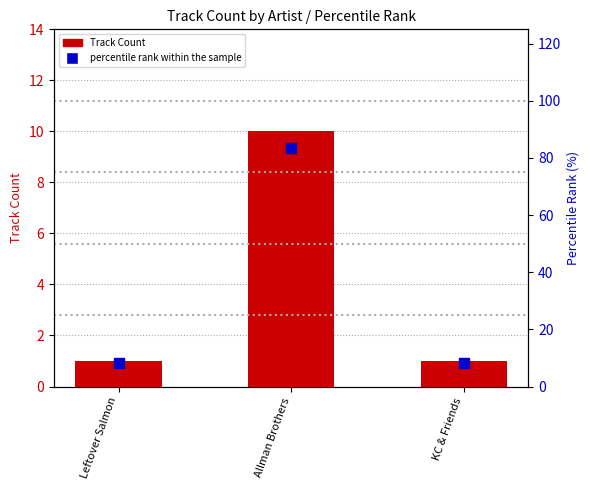

At how many categories does at least one series exceed 42?

1